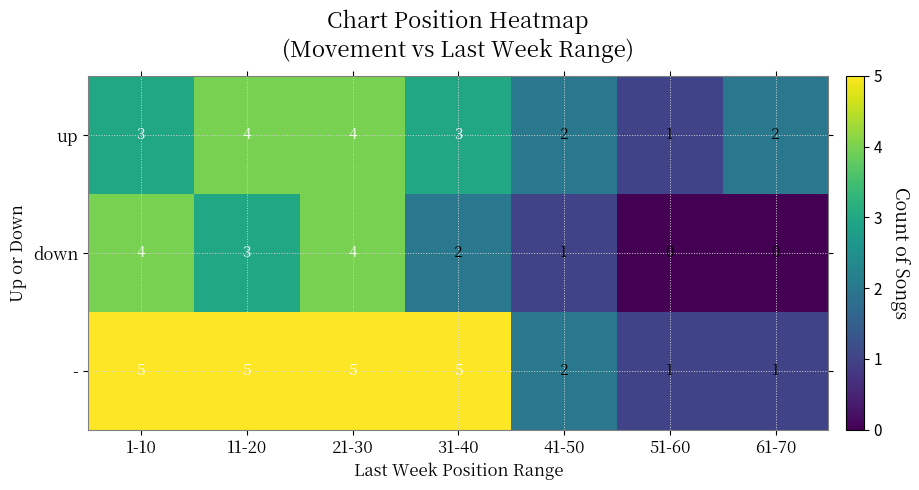

True or false: up has a value of 2 at 61-70.

True